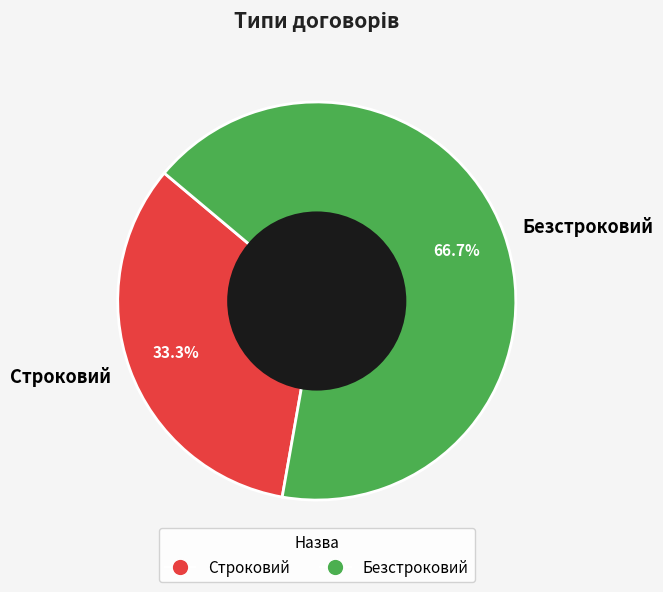

Does Безстроковий represent more than half of the total?

Yes